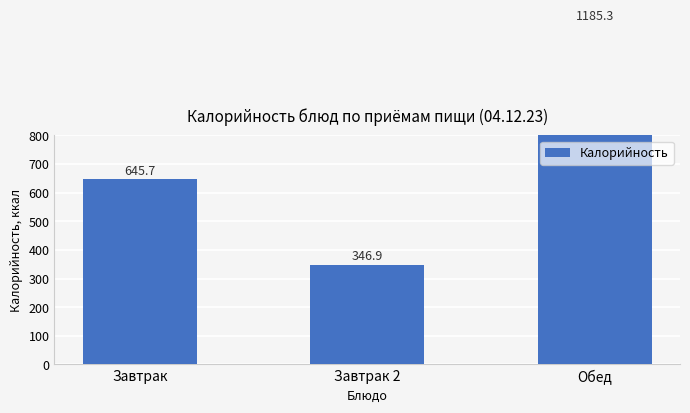

Reading right to left, transcribe all the data shown in this chart.

Обед=1185.3	Завтрак 2=346.9	Завтрак=645.7